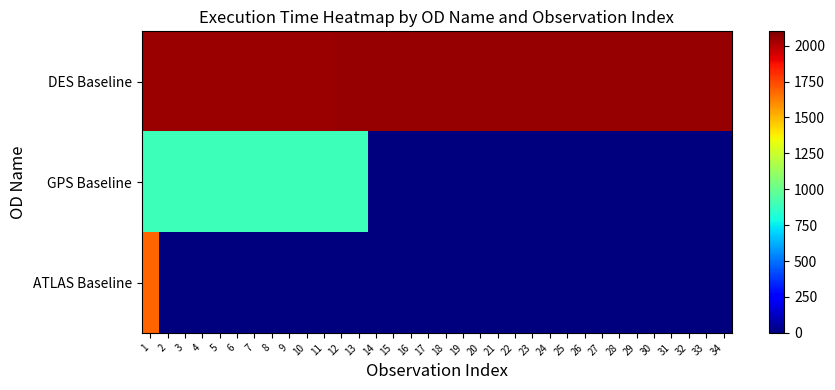

Which series has the largest range (max minus min)?

ATLAS Baseline